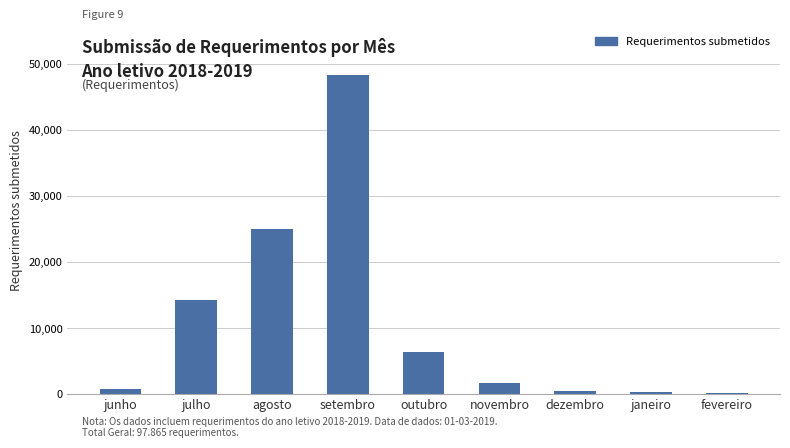

Where is the data nearest to the value 24308?

agosto